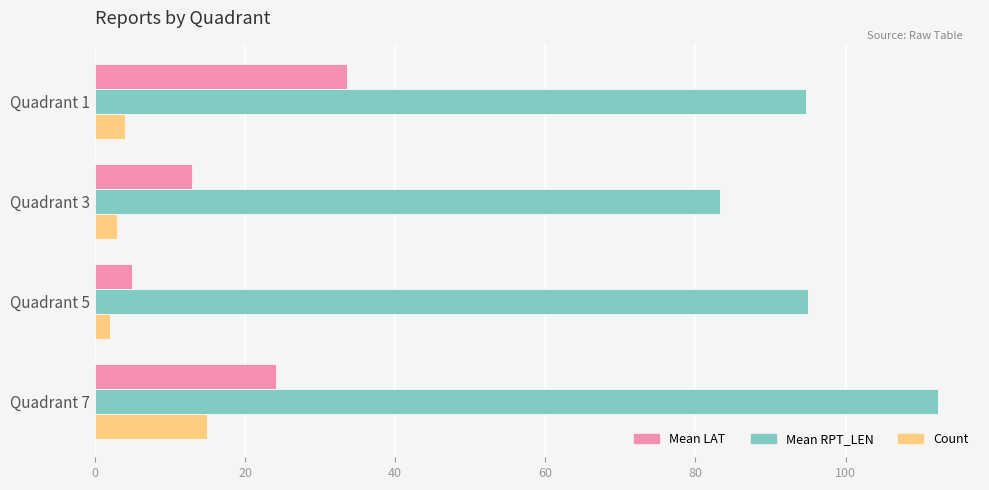

Which series has the largest total across all categories?

Mean RPT_LEN